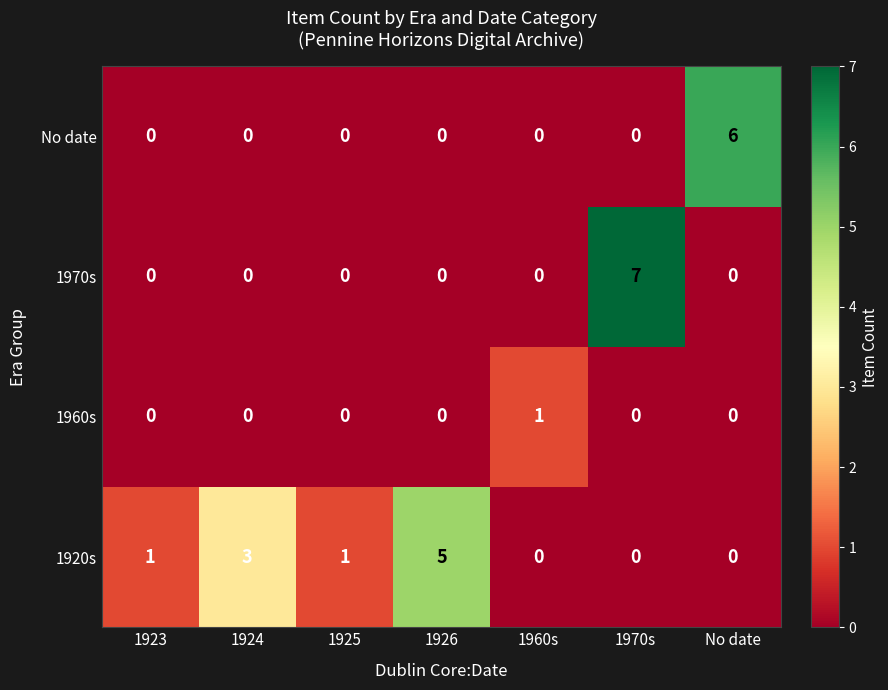

What is the difference between the maximum and second lowest values in the 1970s series?

7